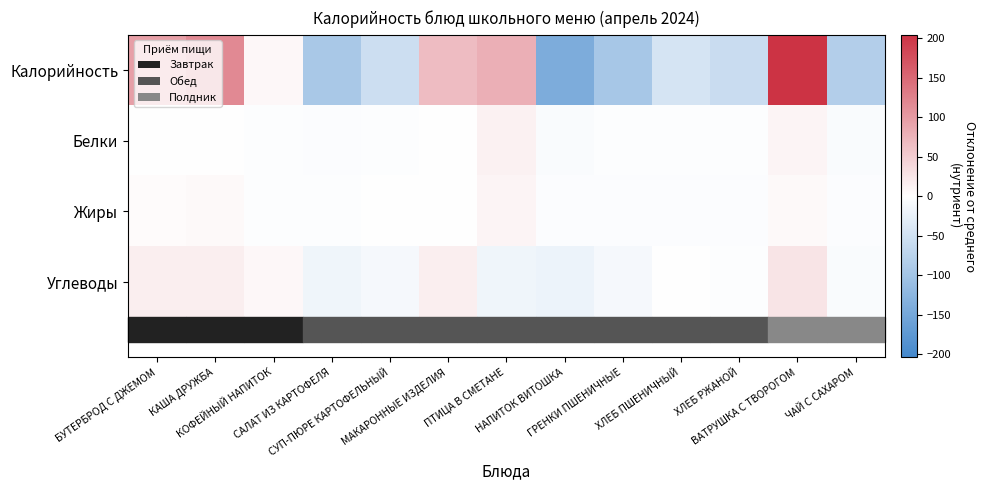

Reading left to right, transcribe all the data shown in this chart.

Калорийность: БУТЕРБРОД С ДЖЕМОМ=95.4	КАША ДРУЖБА=117.4	КОФЕЙНЫЙ НАПИТОК=7.4	САЛАТ ИЗ КАРТОФЕЛЯ=-92.6	СУП-ПЮРЕ КАРТОФЕЛЬНЫЙ=-55.6	МАКАРОННЫЕ ИЗДЕЛИЯ=66.4	ПТИЦА В СМЕТАНЕ=79.4	НАПИТОК ВИТОШКА=-140.6	ГРЕНКИ ПШЕНИЧНЫЕ=-94.6	ХЛЕБ ПШЕНИЧНЫЙ=-45.6	ХЛЕБ РЖАНОЙ=-58.6	ВАТРУШКА С ТВОРОГОМ=204.4	ЧАЙ С САХАРОМ=-82.6
Белки: БУТЕРБРОД С ДЖЕМОМ=-0.9	КАША ДРУЖБА=1.1	КОФЕЙНЫЙ НАПИТОК=-1.9	САЛАТ ИЗ КАРТОФЕЛЯ=-3.9	СУП-ПЮРЕ КАРТОФЕЛЬНЫЙ=-2.9	МАКАРОННЫЕ ИЗДЕЛИЯ=1.1	ПТИЦА В СМЕТАНЕ=13.1	НАПИТОК ВИТОШКА=-4.9	ГРЕНКИ ПШЕНИЧНЫЕ=-2.9	ХЛЕБ ПШЕНИЧНЫЙ=-1.9	ХЛЕБ РЖАНОЙ=-1.9	ВАТРУШКА С ТВОРОГОМ=11.1	ЧАЙ С САХАРОМ=-4.9
Жиры: БУТЕРБРОД С ДЖЕМОМ=4.4	КАША ДРУЖБА=5.4	КОФЕЙНЫЙ НАПИТОК=-1.6	САЛАТ ИЗ КАРТОФЕЛЯ=-1.6	СУП-ПЮРЕ КАРТОФЕЛЬНЫЙ=0.4	МАКАРОННЫЕ ИЗДЕЛИЯ=0.4	ПТИЦА В СМЕТАНЕ=10.4	НАПИТОК ВИТОШКА=-4.6	ГРЕНКИ ПШЕНИЧНЫЕ=-4.6	ХЛЕБ ПШЕНИЧНЫЙ=-4.6	ХЛЕБ РЖАНОЙ=-4.6	ВАТРУШКА С ТВОРОГОМ=5.4	ЧАЙ С САХАРОМ=-4.6
Углеводы: БУТЕРБРОД С ДЖЕМОМ=16.0	КАША ДРУЖБА=16.0	КОФЕЙНЫЙ НАПИТОК=7.0	САЛАТ ИЗ КАРТОФЕЛЯ=-16.0	СУП-ПЮРЕ КАРТОФЕЛЬНЫЙ=-11.0	МАКАРОННЫЕ ИЗДЕЛИЯ=16.0	ПТИЦА В СМЕТАНЕ=-17.0	НАПИТОК ВИТОШКА=-20.0	ГРЕНКИ ПШЕНИЧНЫЕ=-10.0	ХЛЕБ ПШЕНИЧНЫЙ=0.0	ХЛЕБ РЖАНОЙ=-3.0	ВАТРУШКА С ТВОРОГОМ=27.0	ЧАЙ С САХАРОМ=-5.0